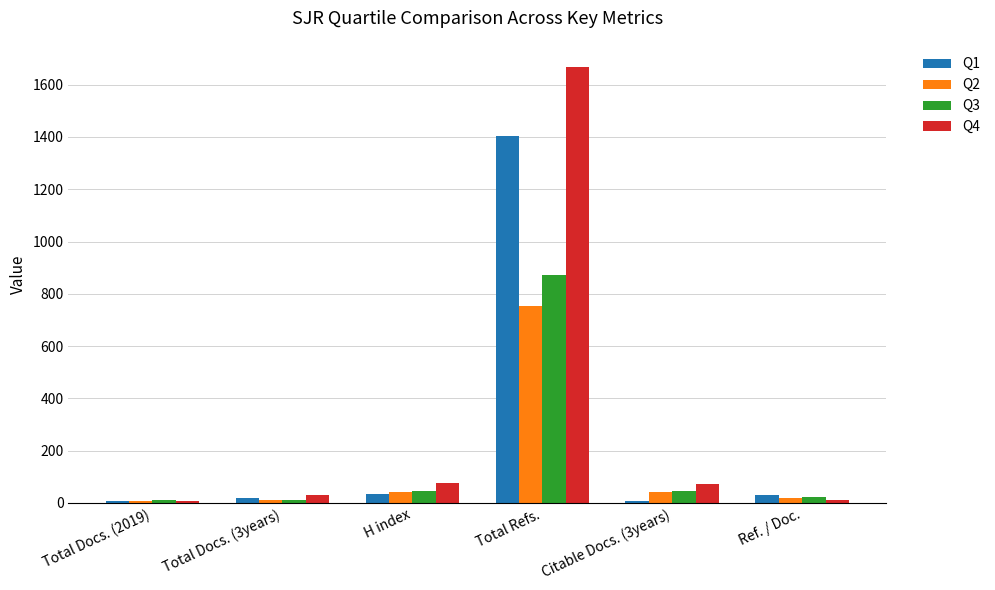

What is the spread (max minus min) of values at Total Refs.?

916